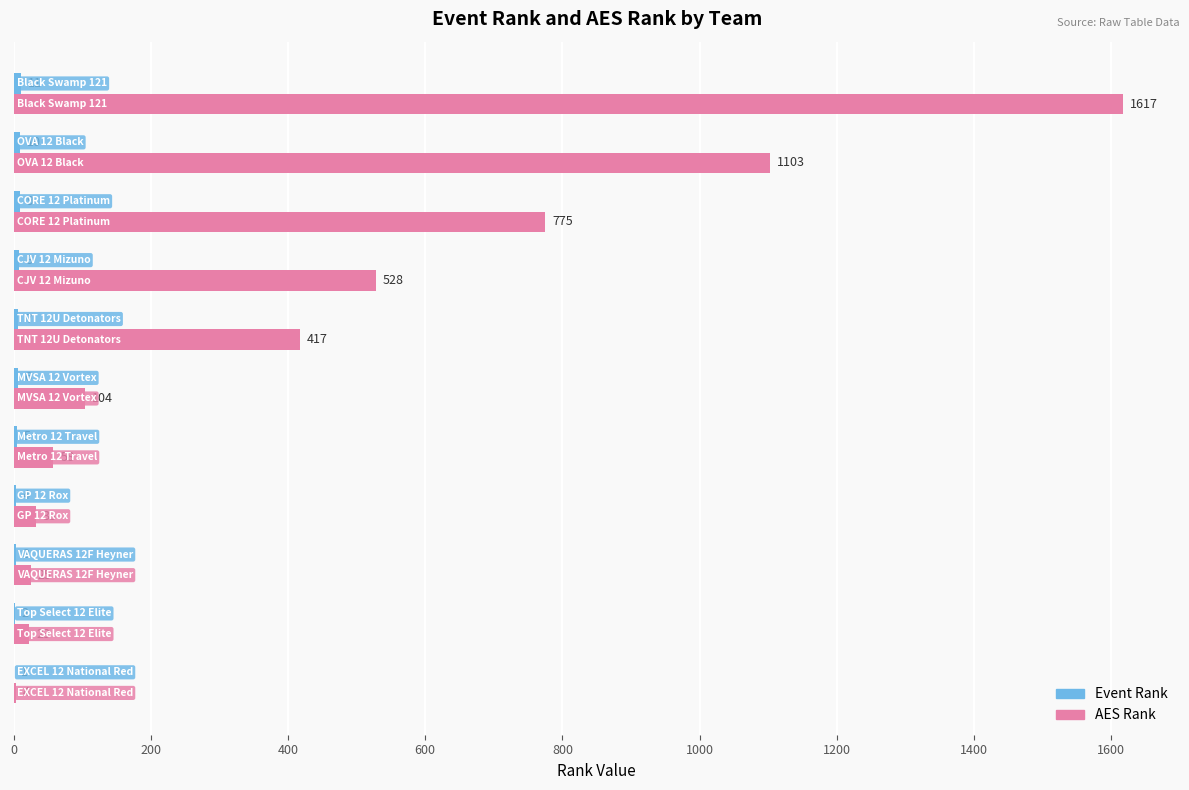

Which series has the largest total across all categories?

AES Rank